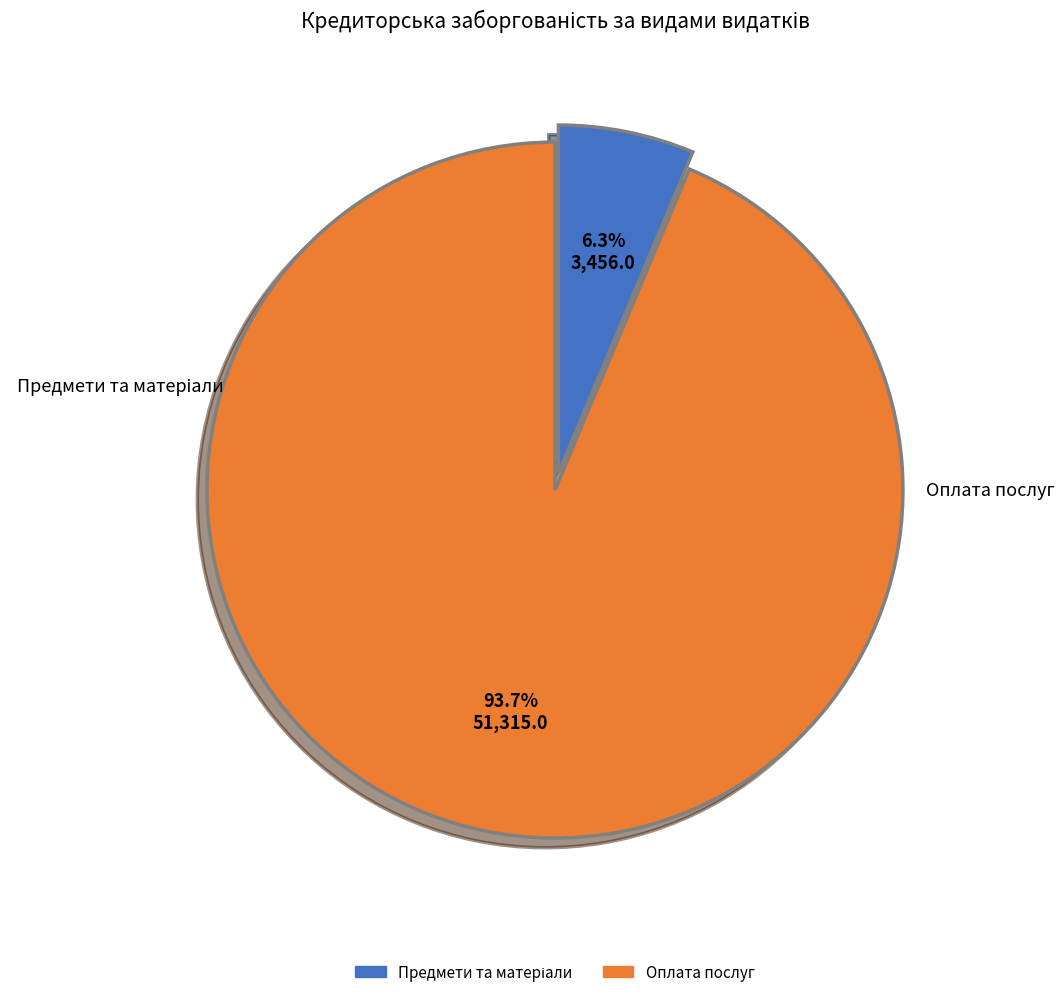

How many segments does this pie chart have?

2